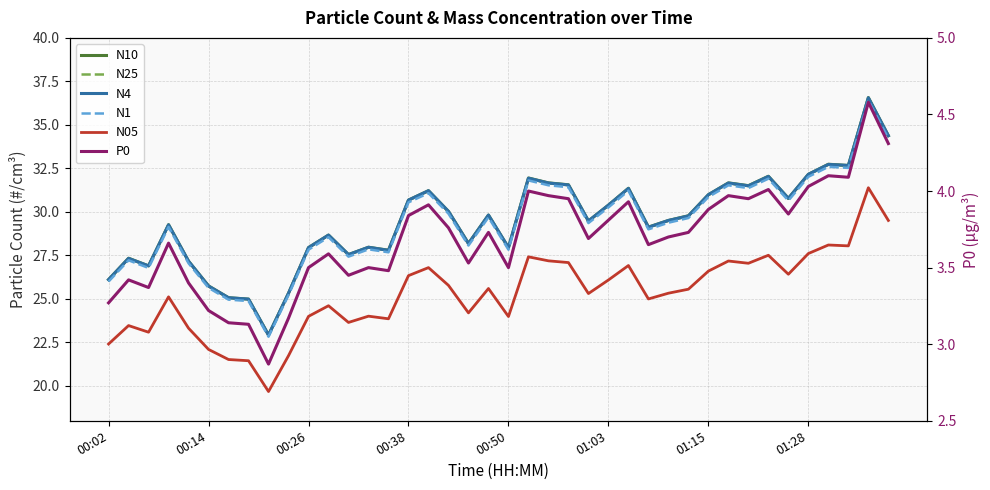

What is the value of the N10 point at the 32nd from the left?

31.7